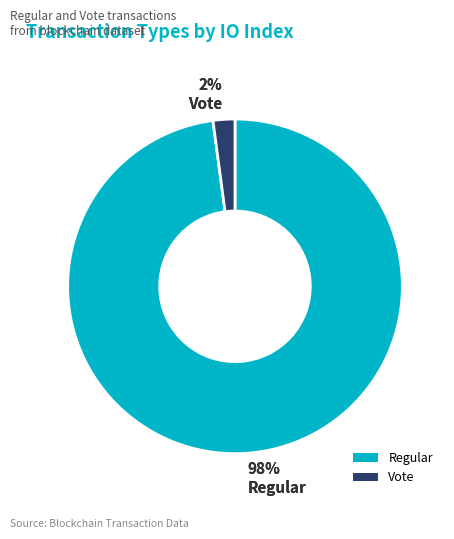

What is the largest slice in the pie chart?

Regular